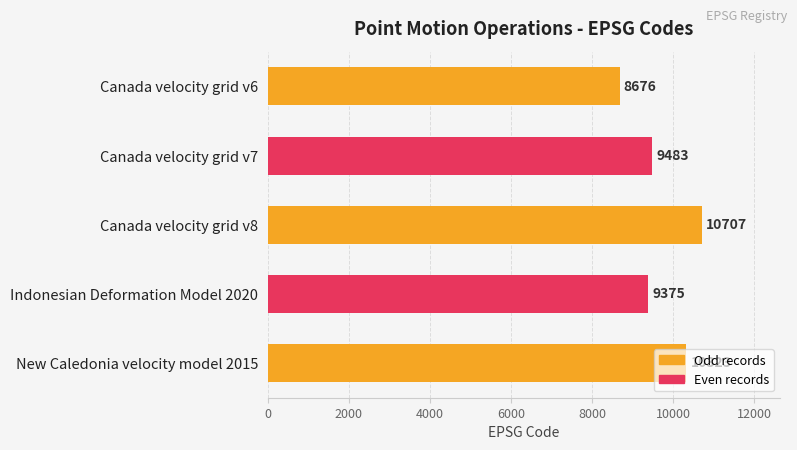

The value at Canada velocity grid v6 is 5645. True or false?

False